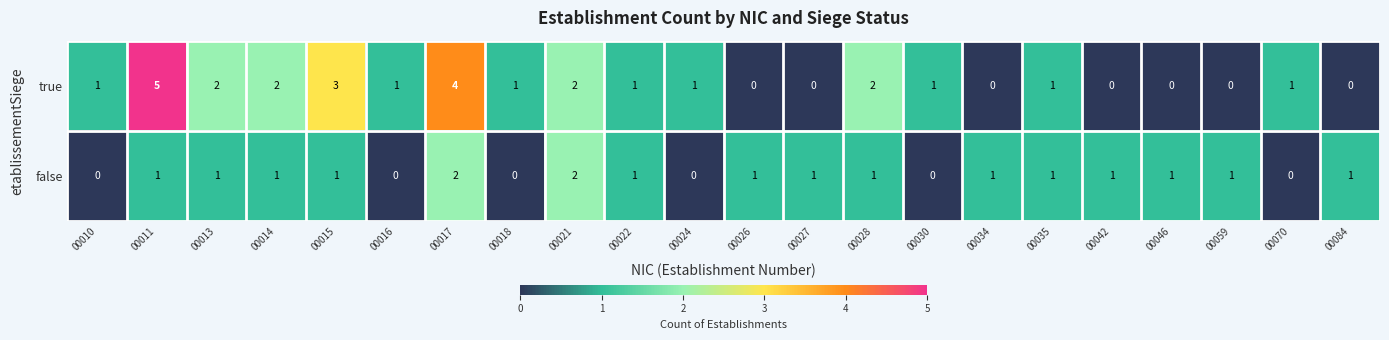

The true series shows 0 at 00084. True or false?

True